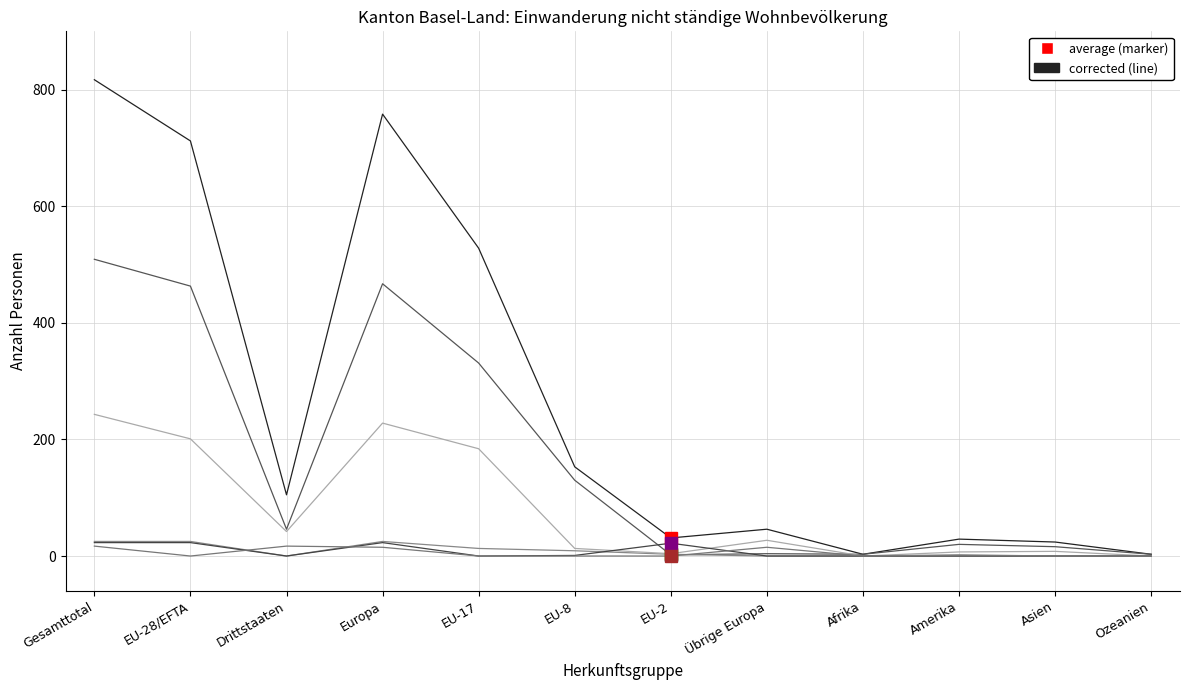

The value of Tänzer/-innen Total (col_16) at Gesamttotal is 11. True or false?

False